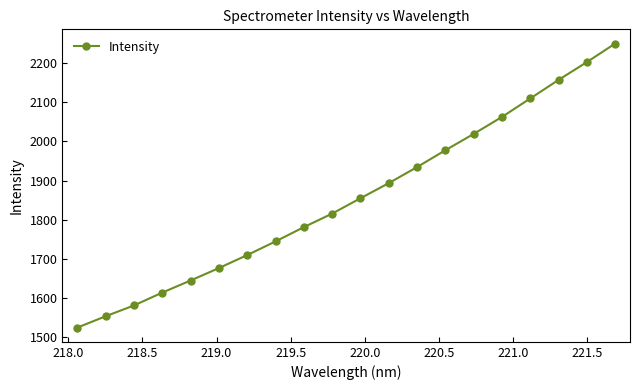

Does the chart have visible grid lines?

No